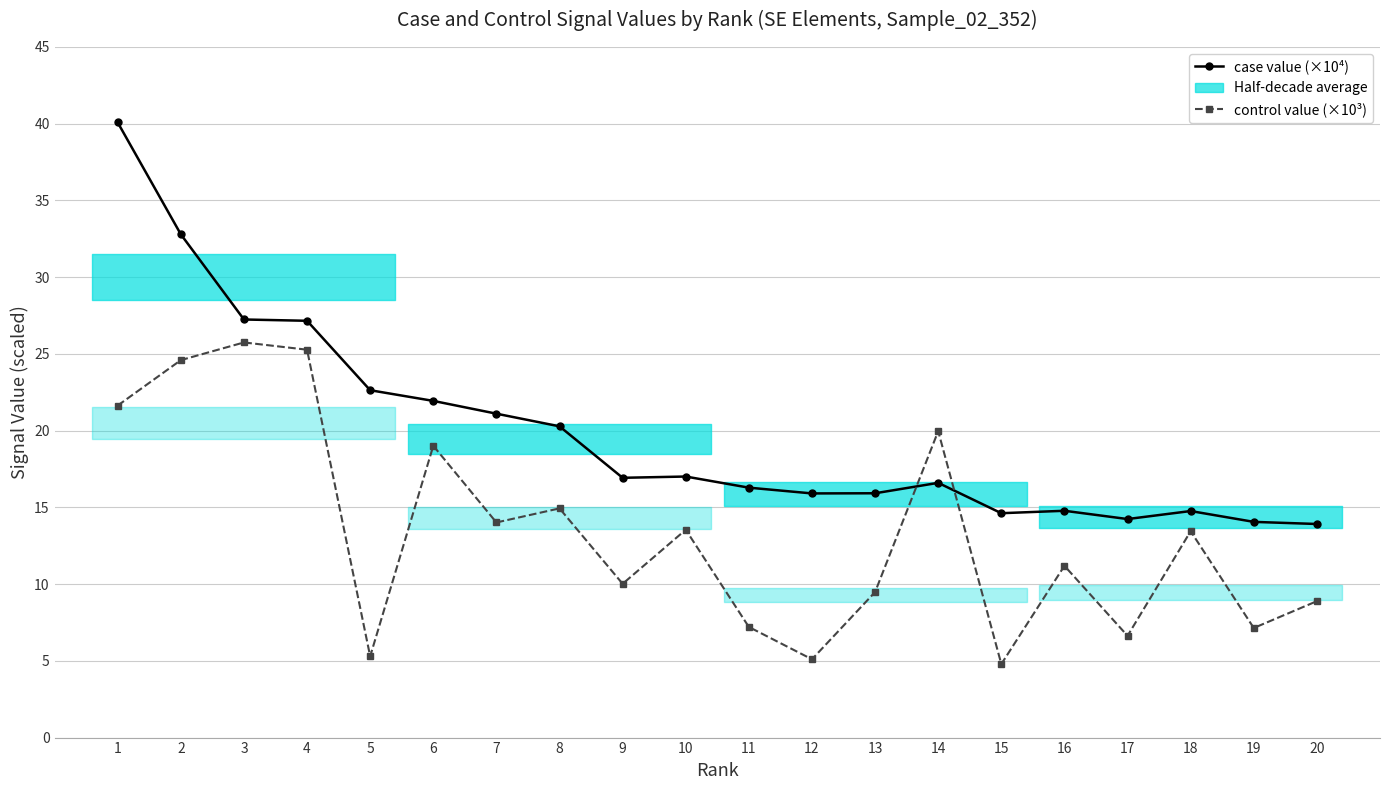

How many intersections are there between control value (×10³) and case value (×10⁴)?

2